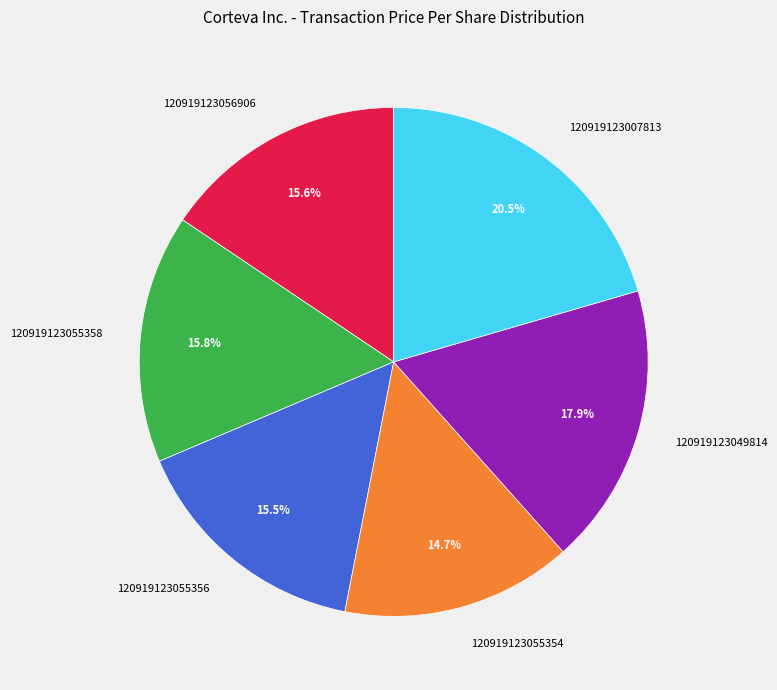

Which category has the smallest portion of the pie?

120919123055354